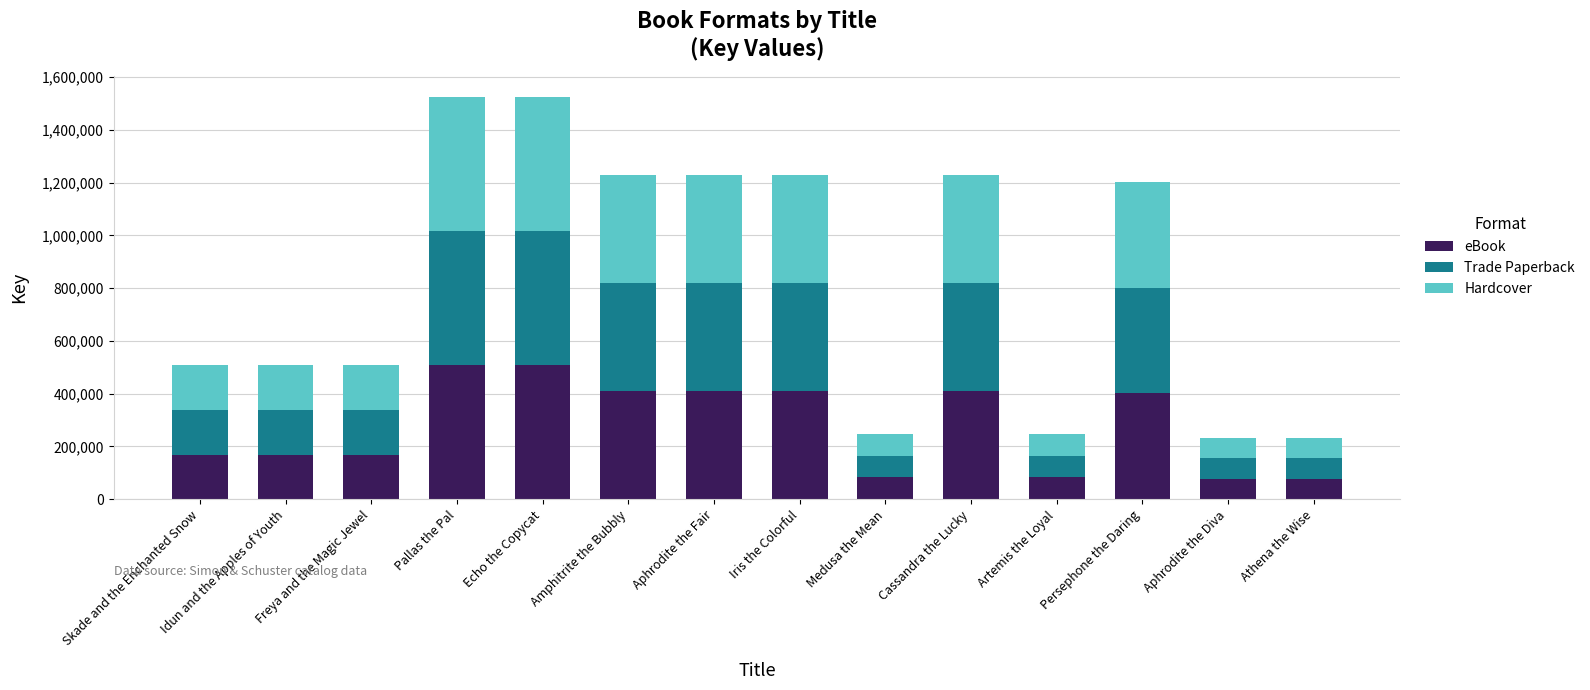

At how many categories does at least one series exceed 423284686?

2